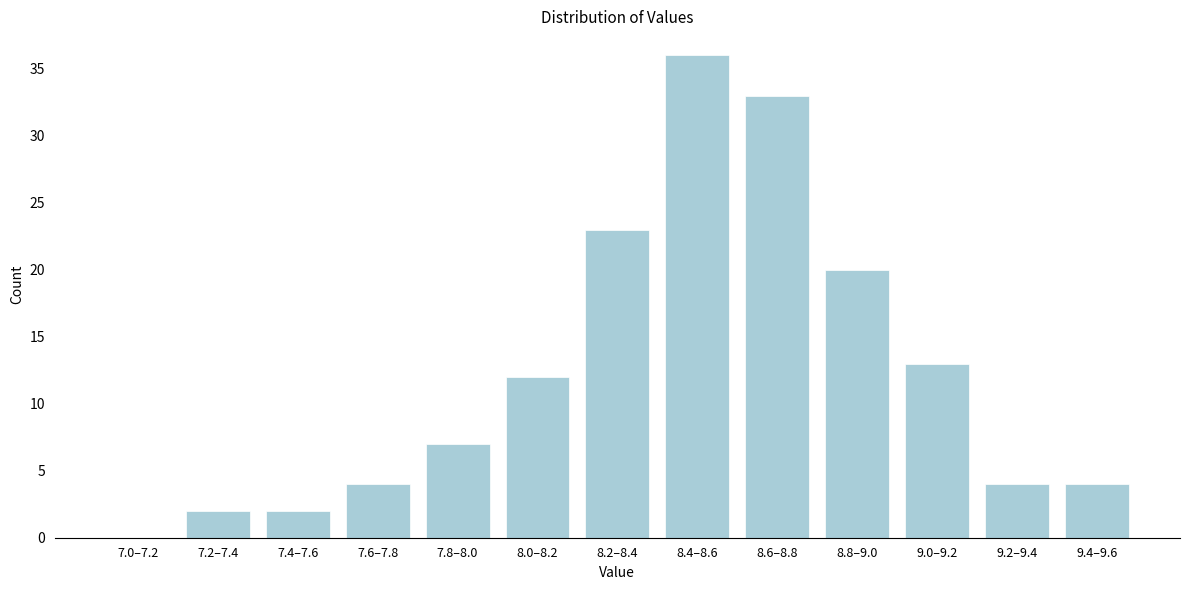

Reading left to right, list all the values displayed in this chart.

7.0–7.2=0	7.2–7.4=2	7.4–7.6=2	7.6–7.8=4	7.8–8.0=7	8.0–8.2=12	8.2–8.4=23	8.4–8.6=36	8.6–8.8=33	8.8–9.0=20	9.0–9.2=13	9.2–9.4=4	9.4–9.6=4